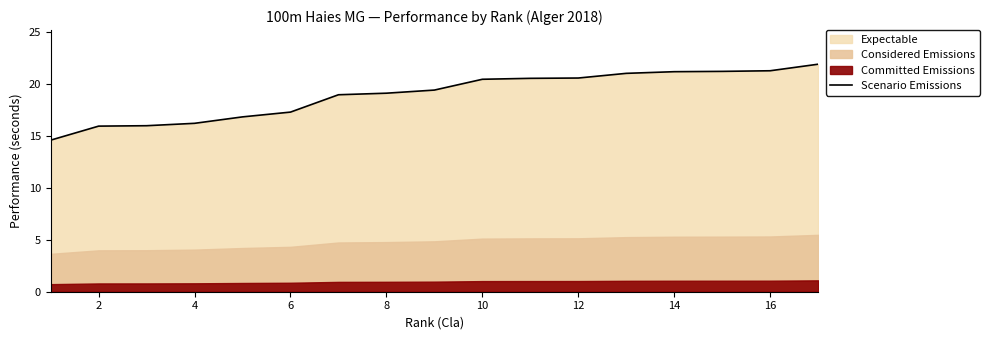

What is the highest value of the Scenario Emissions series?

21.9